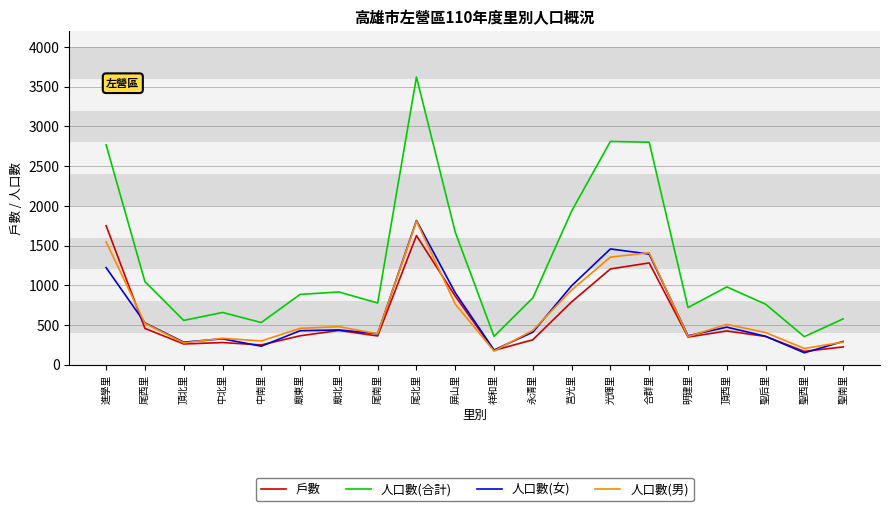

What position from the left is 永清里?

12